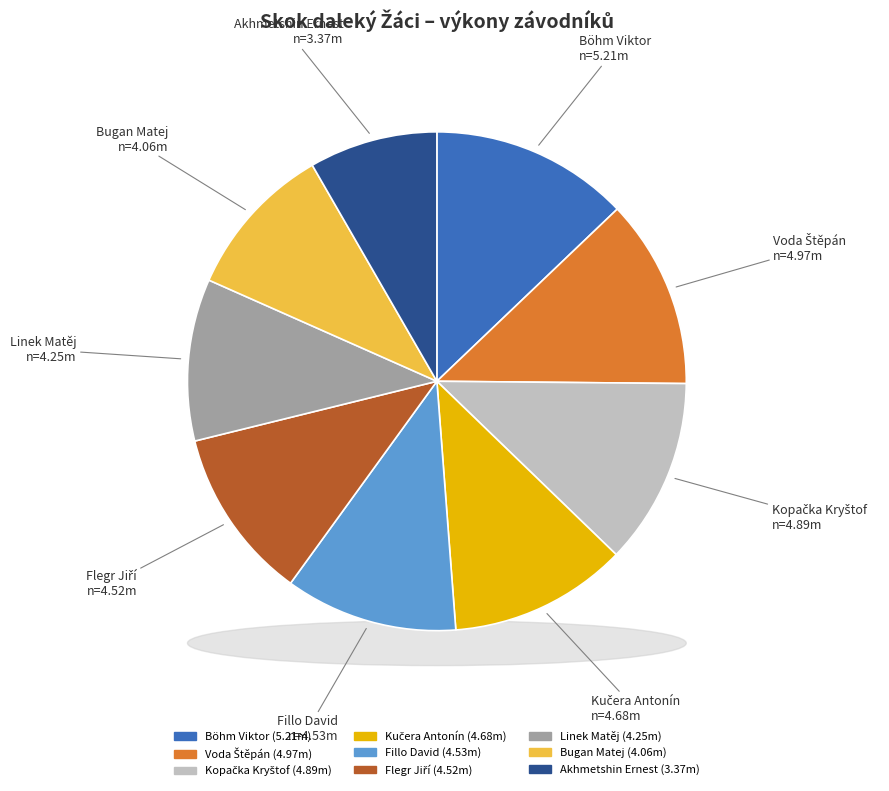

How many slices are in this pie chart?

9